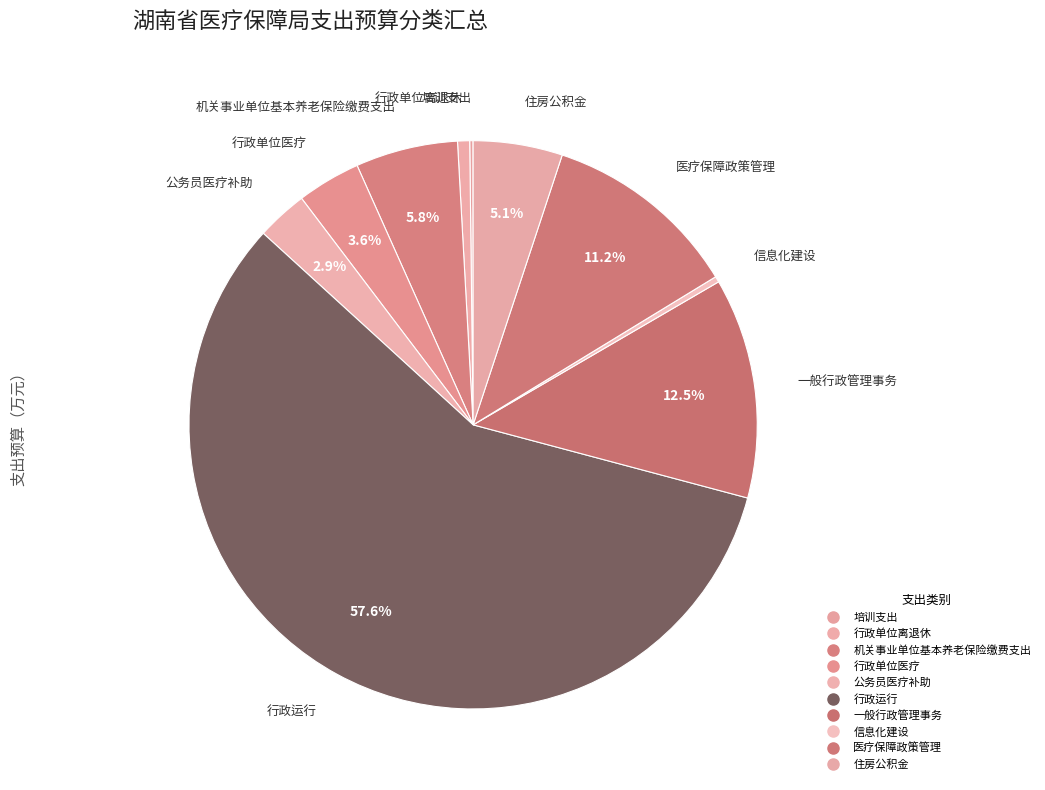

How many segments does this pie chart have?

10